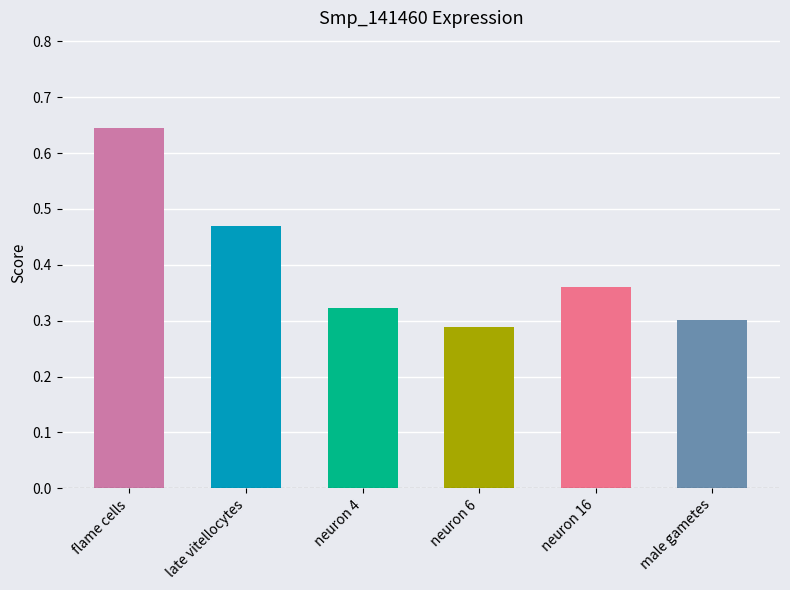

Count the number of categories in the chart.

6